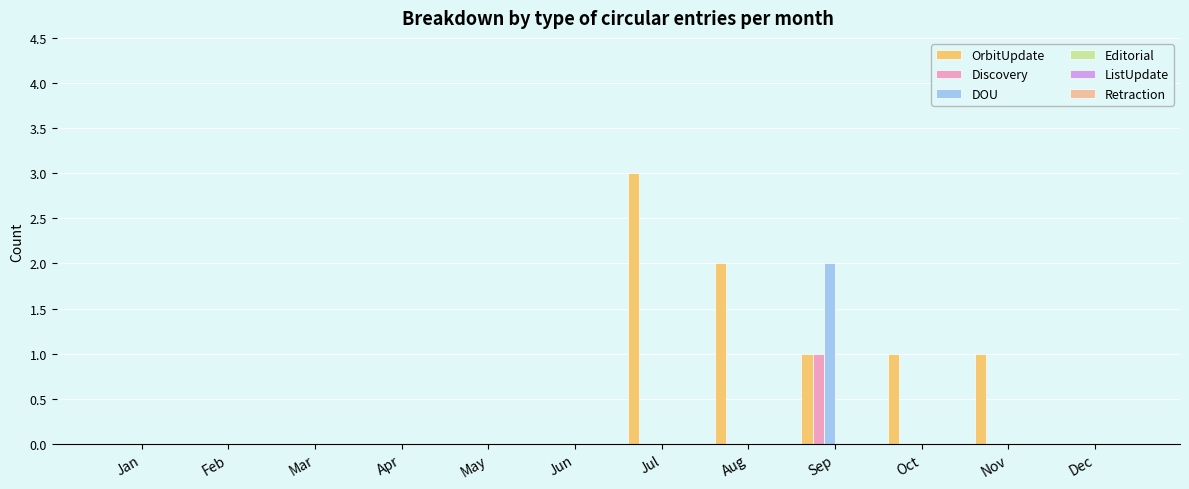

Are the bars horizontal?

No